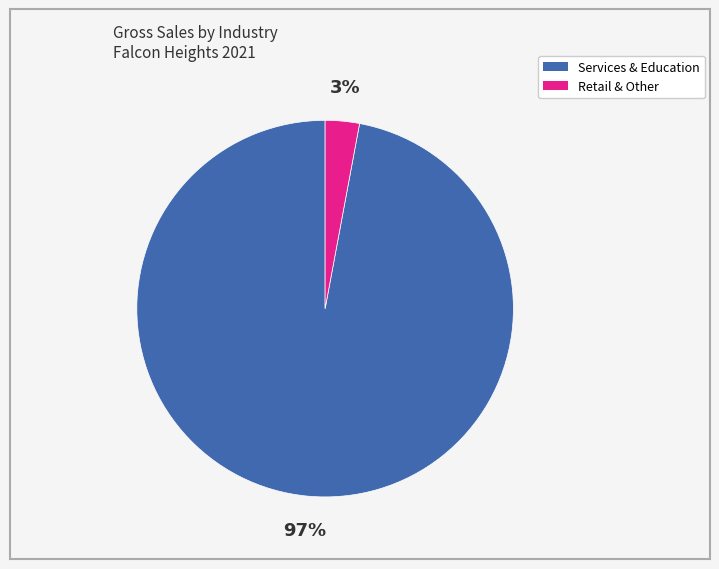

To the nearest percent, what is the average slice percentage?

50%